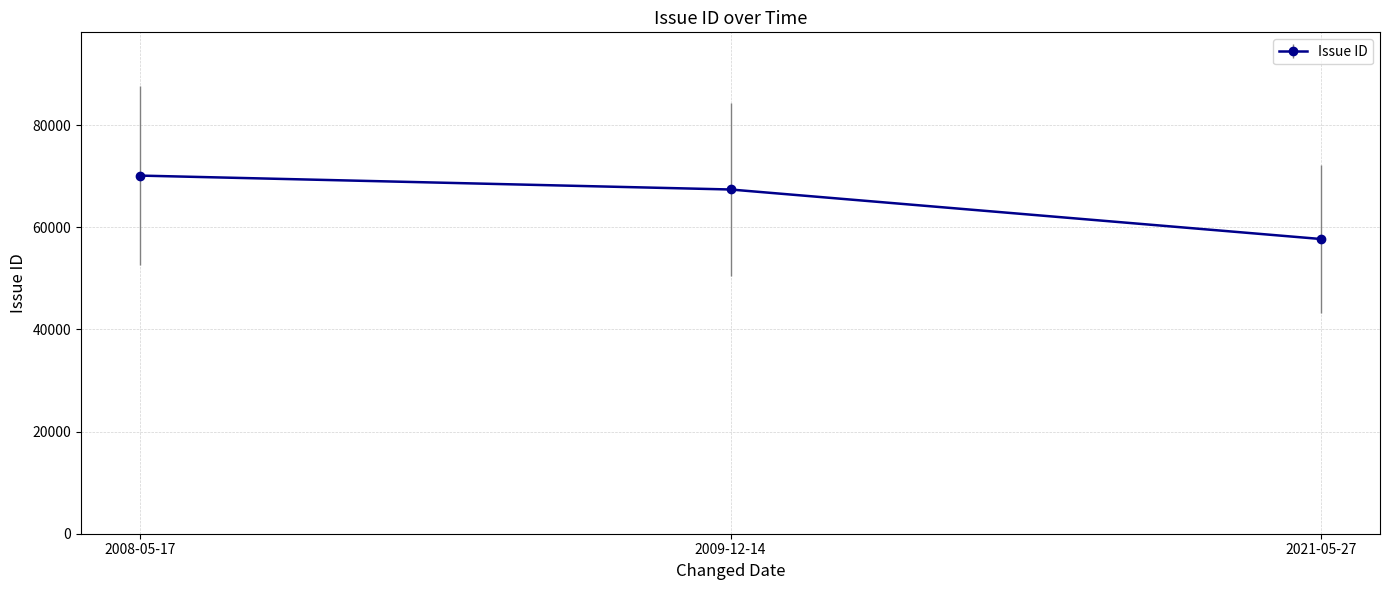

What is the sum of the values at 2008-05-17 and 2021-05-27?

127834